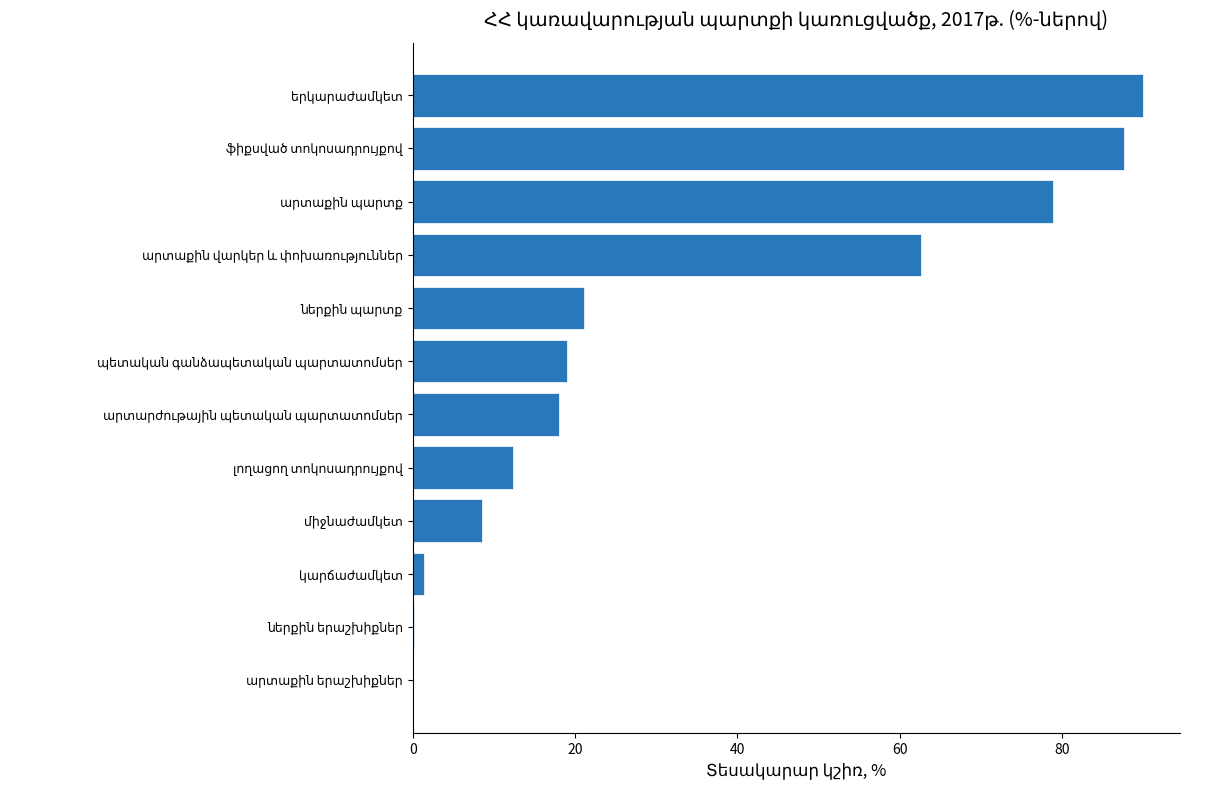

What is the maximum value shown in the chart?

90.1